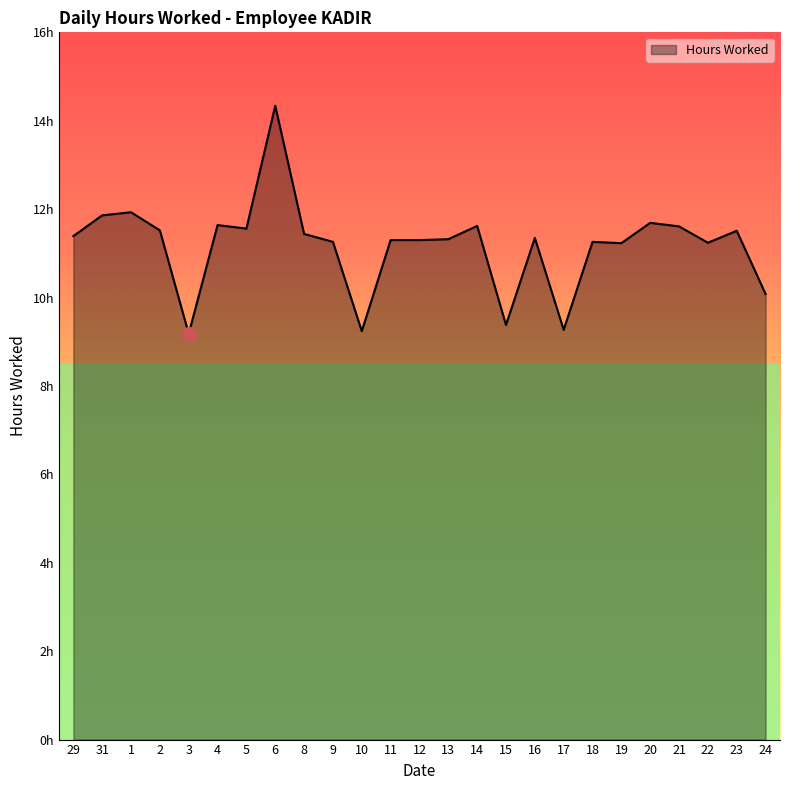

Is this an area chart (filled region under the line)?

Yes